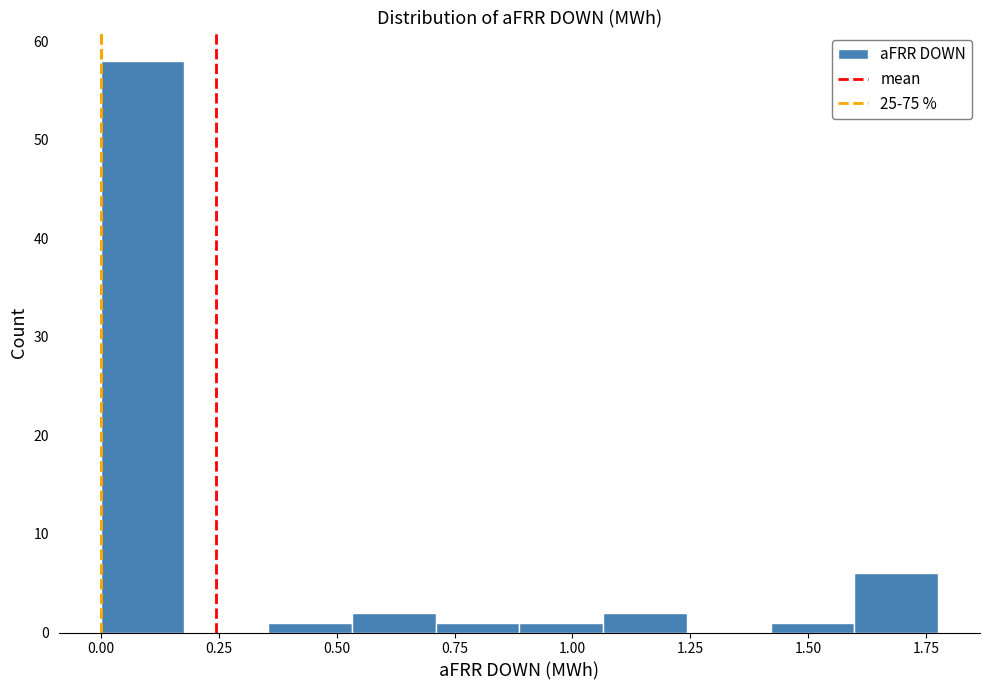

Around what value on the x-axis is the tallest bar? Give the approximate position of its centre, as read against the axis.

0.10